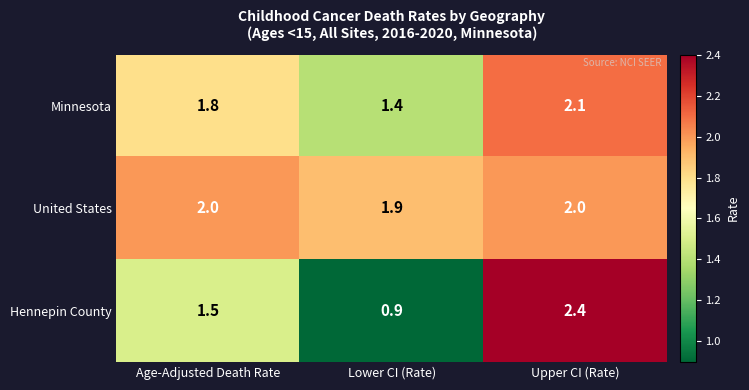

How many distinct data groups are displayed?

3